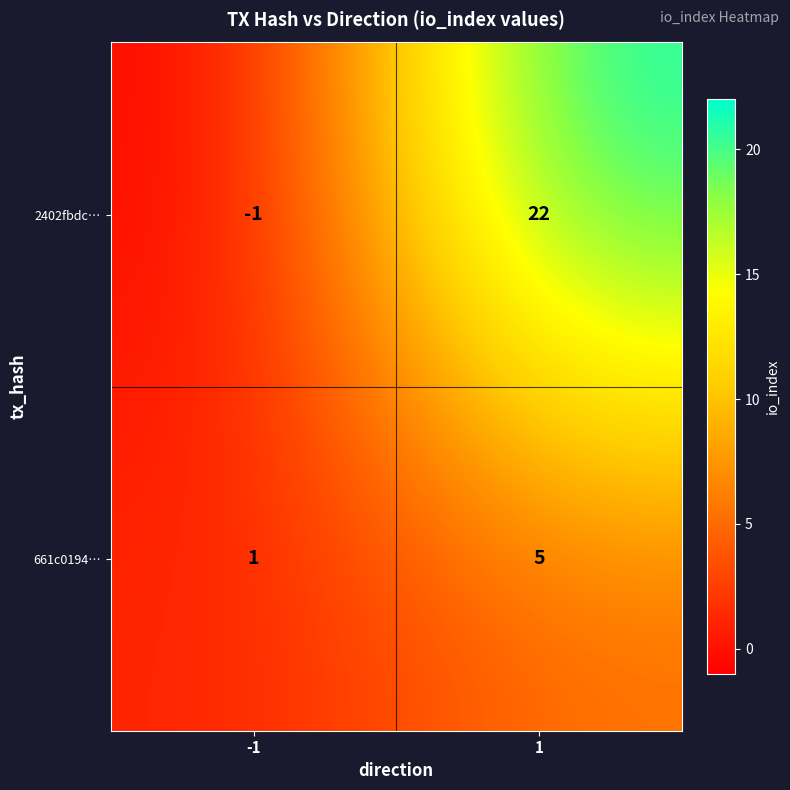

The 2402fbdc… series shows 39 at 1. True or false?

False